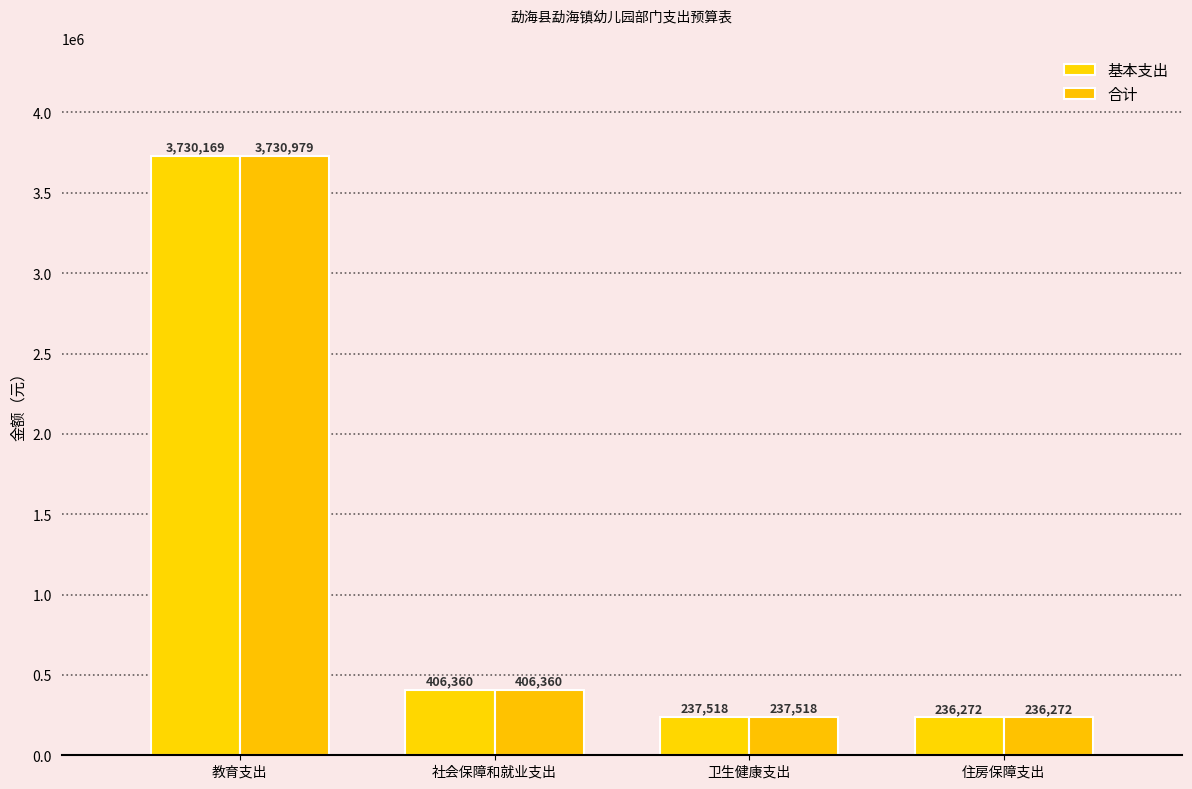

What is the label of the 4th bar from the right?

教育支出